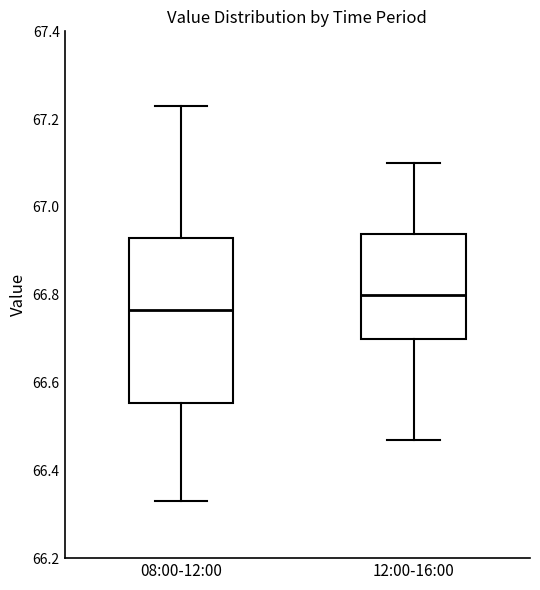

Where does the median line of the box for 12:00-16:00 sit on the y-axis? The values are not printed on the chart, so give them approximately, as read against the axis.

66.80